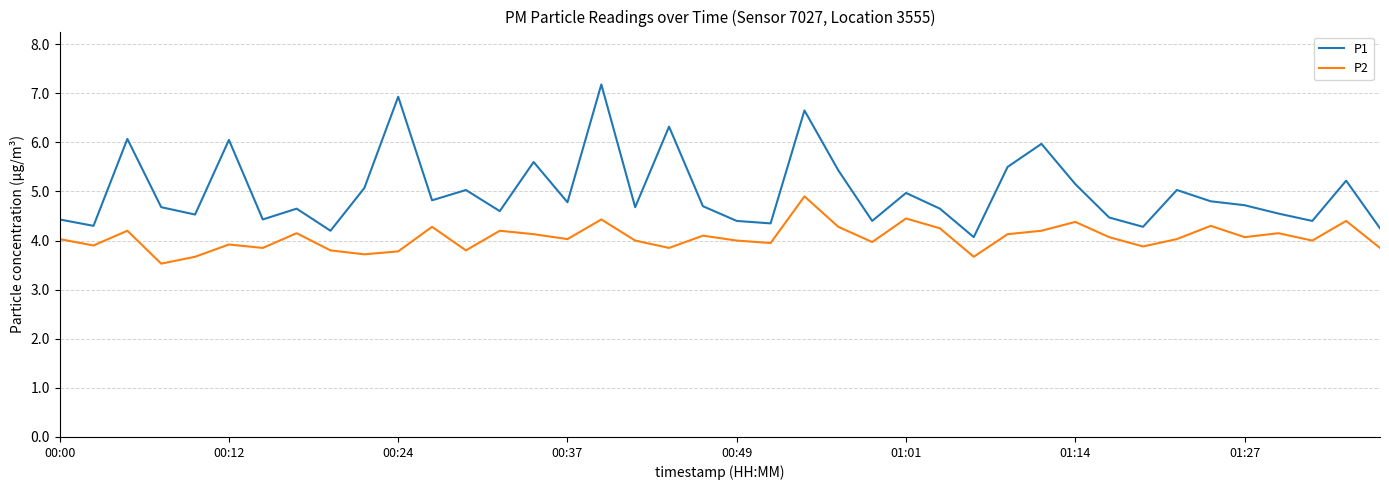

What is the minimum value shown in the chart?

3.5